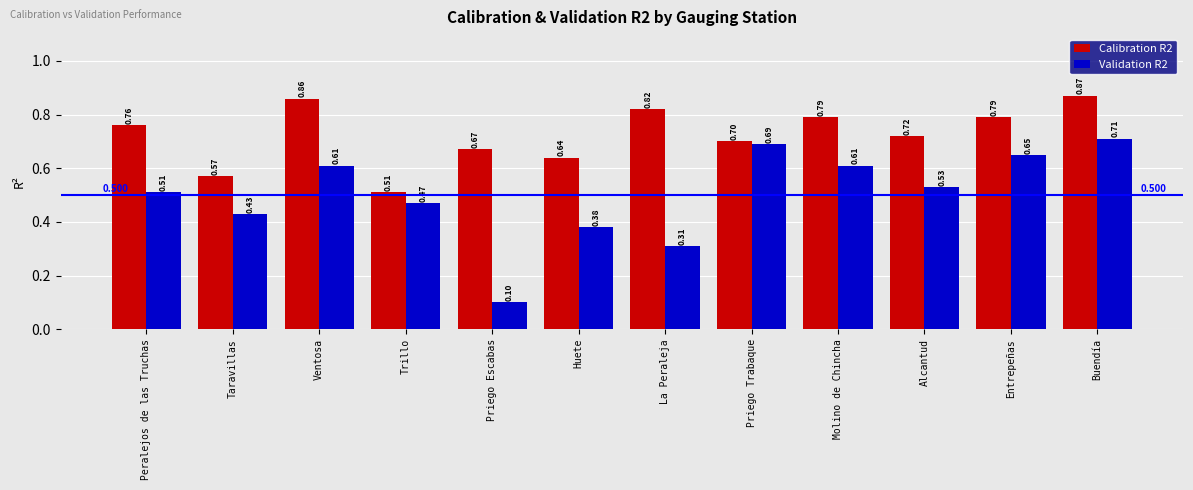

Where is Calibration R2 nearest to the value 0?

Trillo